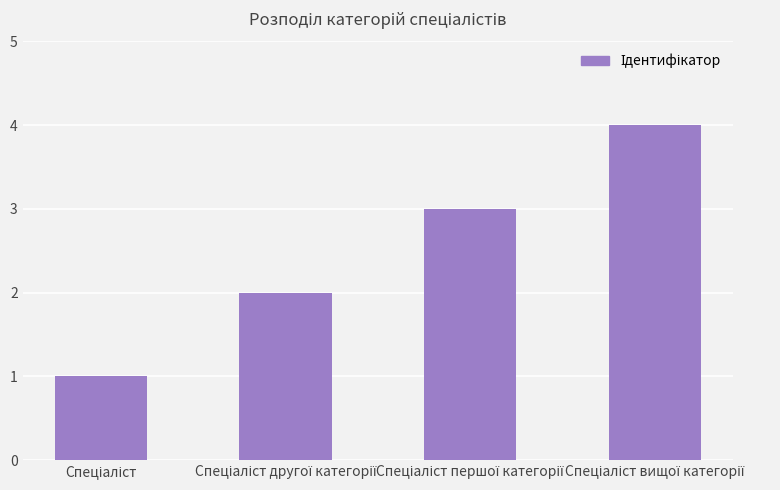

Reading right to left, what are all the values shown in this chart?

4	3	2	1